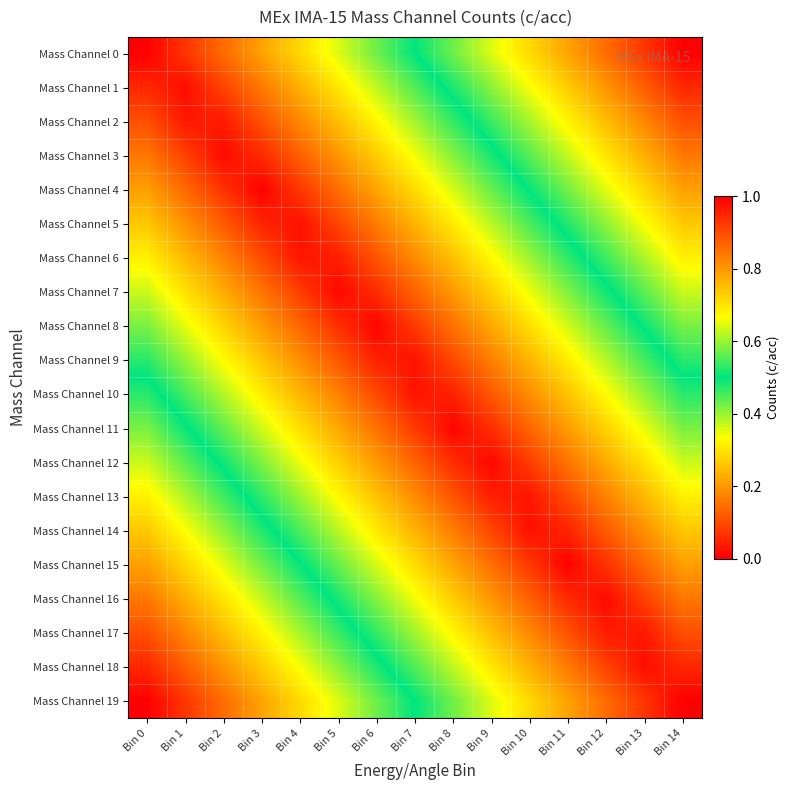

Which has a higher value, Bin 8 or Bin 5?

Bin 5